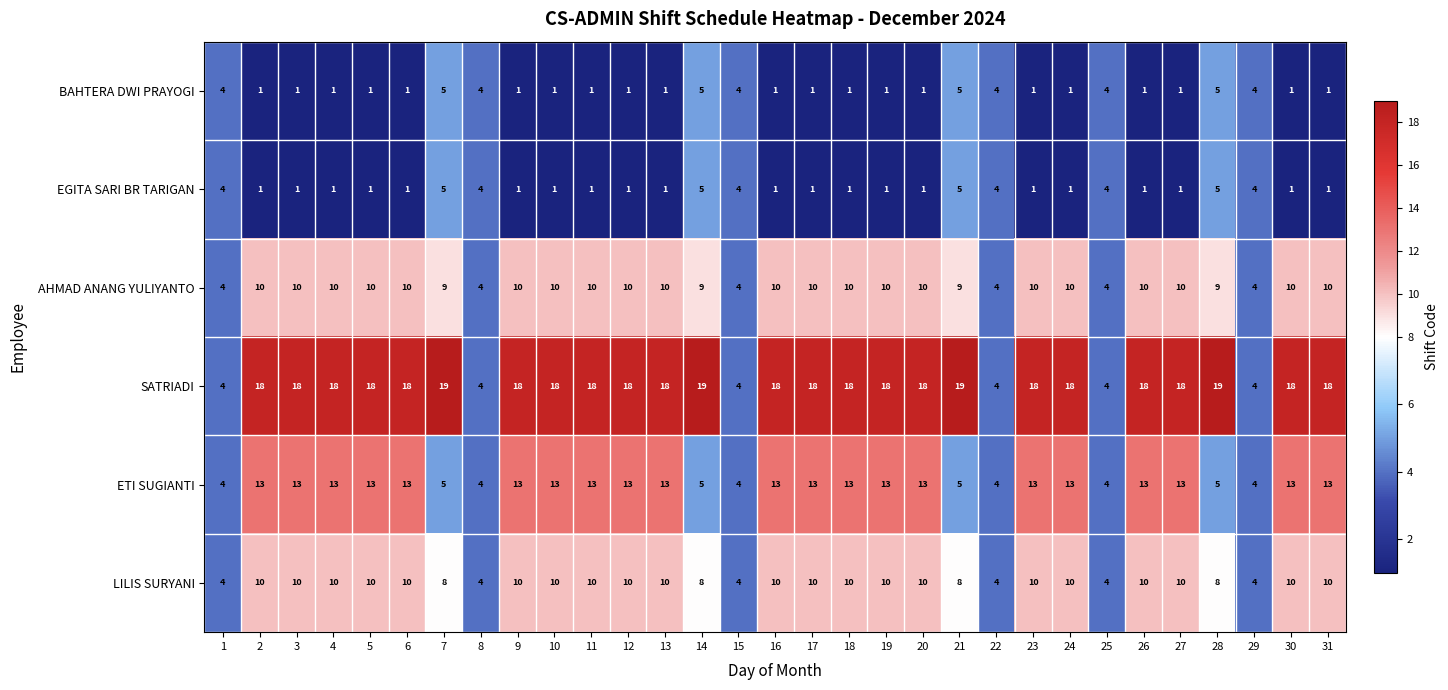

At how many categories does at least one series exceed 17?

25